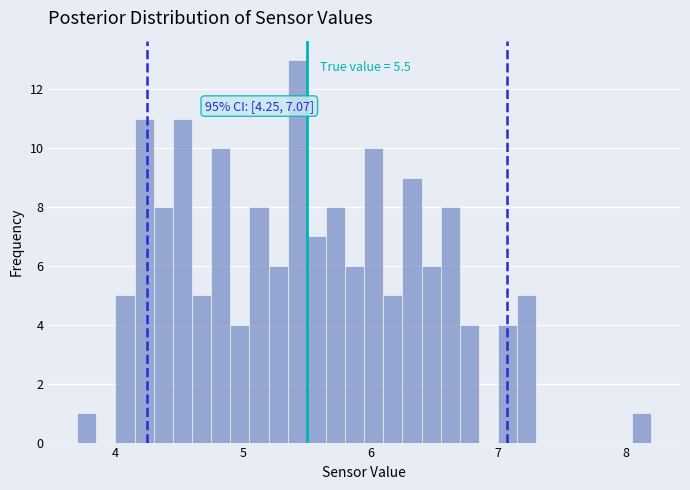

Read against the x-axis, roughly where is the centre of the tallest bar?

5.4